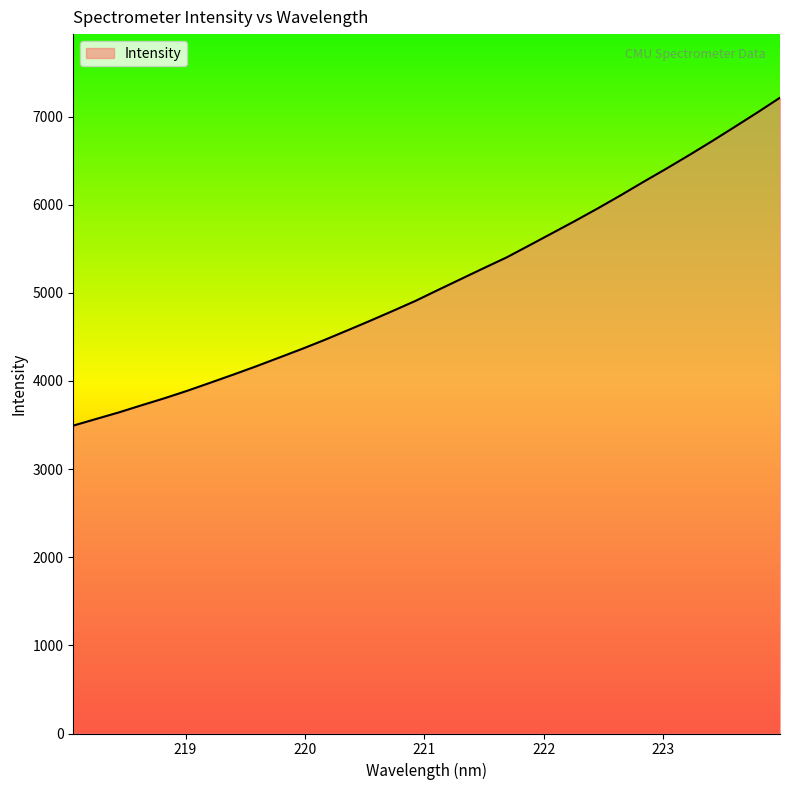

What is the greatest value displayed?

7214.7